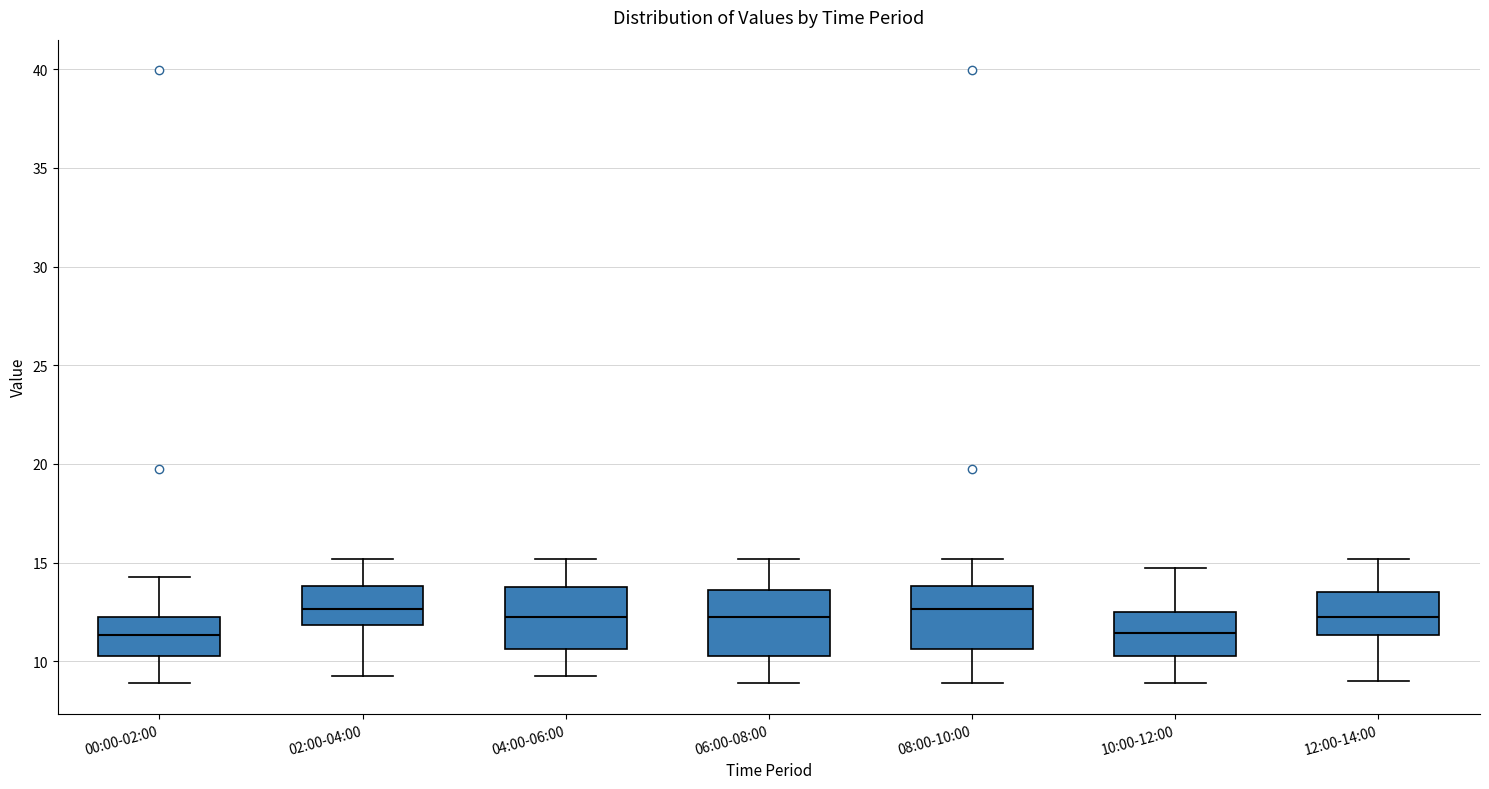

Reading left to right, transcribe this box plot: for each box, give where its median line is, the range the box spans, and where its two whiskers end, as read against the y-axis. The values are not printed on the chart, so give them approximately, as read against the axis.

00:00-02:00: median 11.5, box 10.5 to 12.0, whiskers 9.0 to 14.5
02:00-04:00: median 12.5, box 12.0 to 14.0, whiskers 9.5 to 15.0
04:00-06:00: median 12.0, box 10.5 to 14.0, whiskers 9.5 to 15.0
06:00-08:00: median 12.0, box 10.5 to 13.5, whiskers 9.0 to 15.0
08:00-10:00: median 12.5, box 10.5 to 14.0, whiskers 9.0 to 15.0
10:00-12:00: median 11.5, box 10.5 to 12.5, whiskers 9.0 to 14.5
12:00-14:00: median 12.0, box 11.5 to 13.5, whiskers 9.0 to 15.0